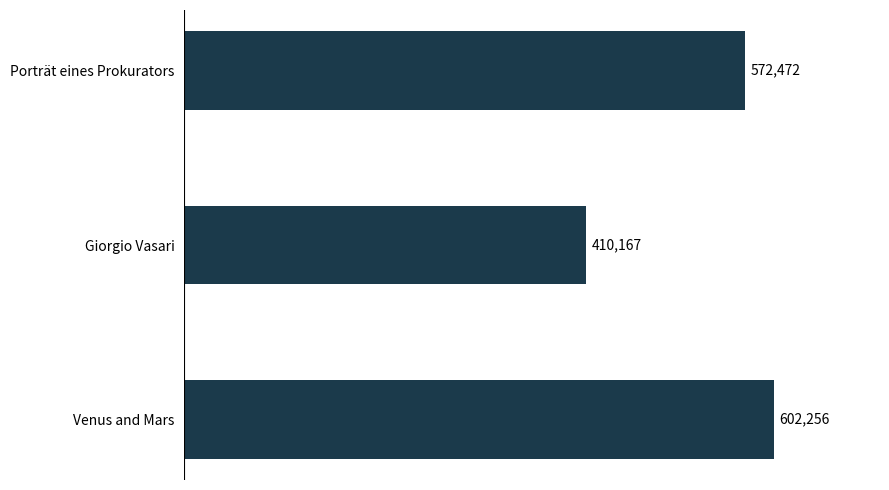

Reading top to bottom, transcribe all the data shown in this chart.

572472	410167	602256